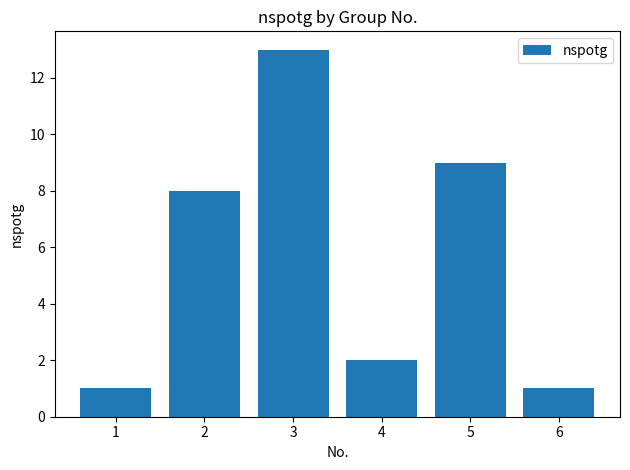

What is the smallest value displayed?

1